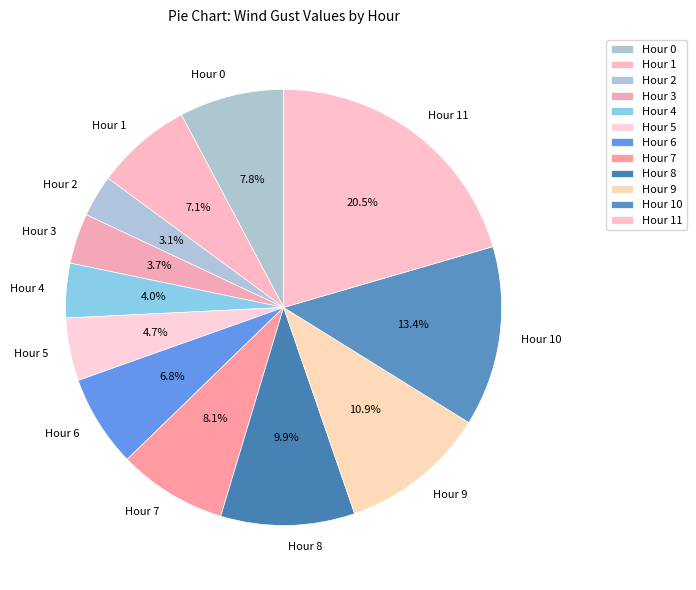

Between Hour 3 and Hour 2, which is larger?

Hour 3